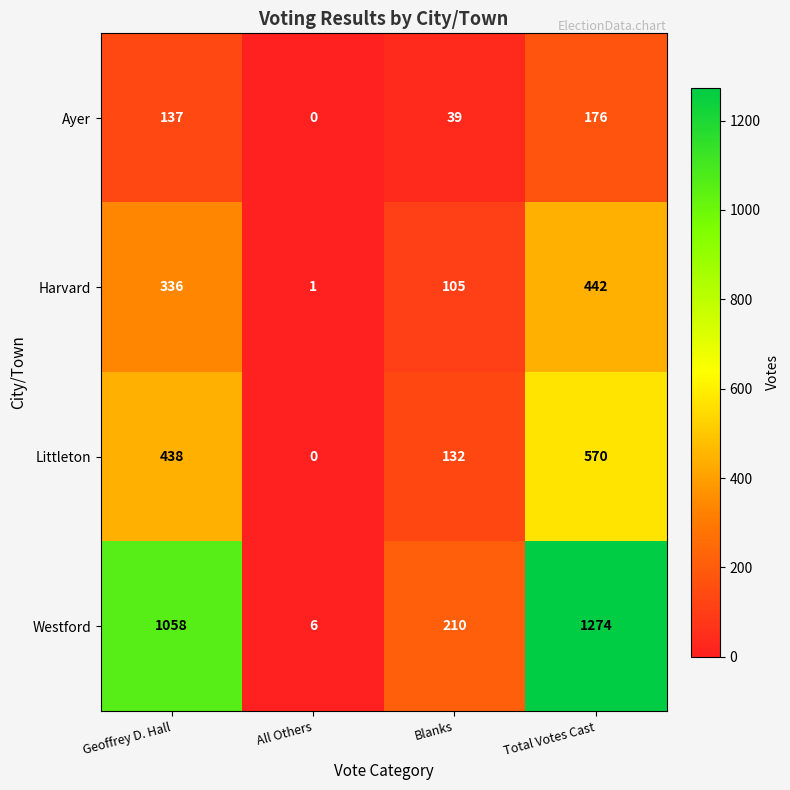

What is the spread (max minus min) of values at Geoffrey D. Hall?

921